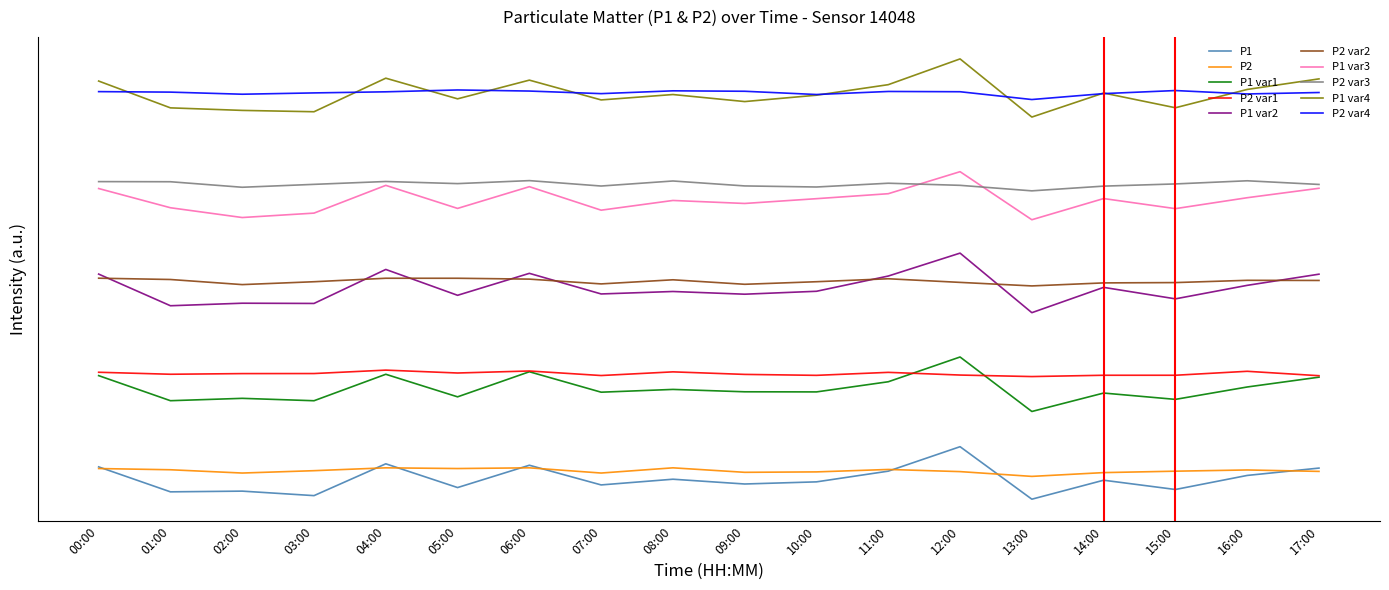

After their last crossing, which series has the higher values: P2 or P1?

P1